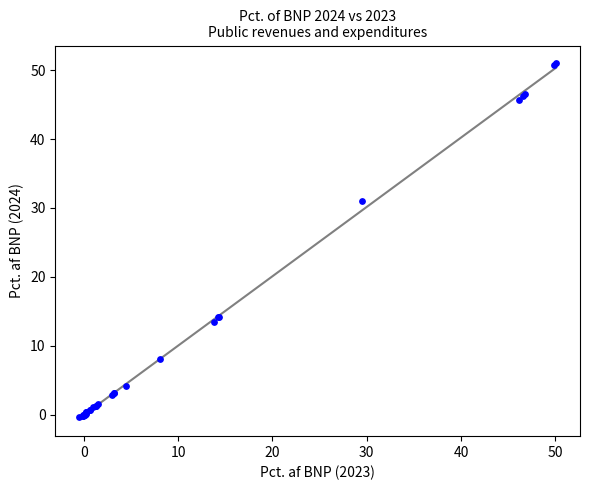

What Y value in the scatter plot is closest to 25?

31.0